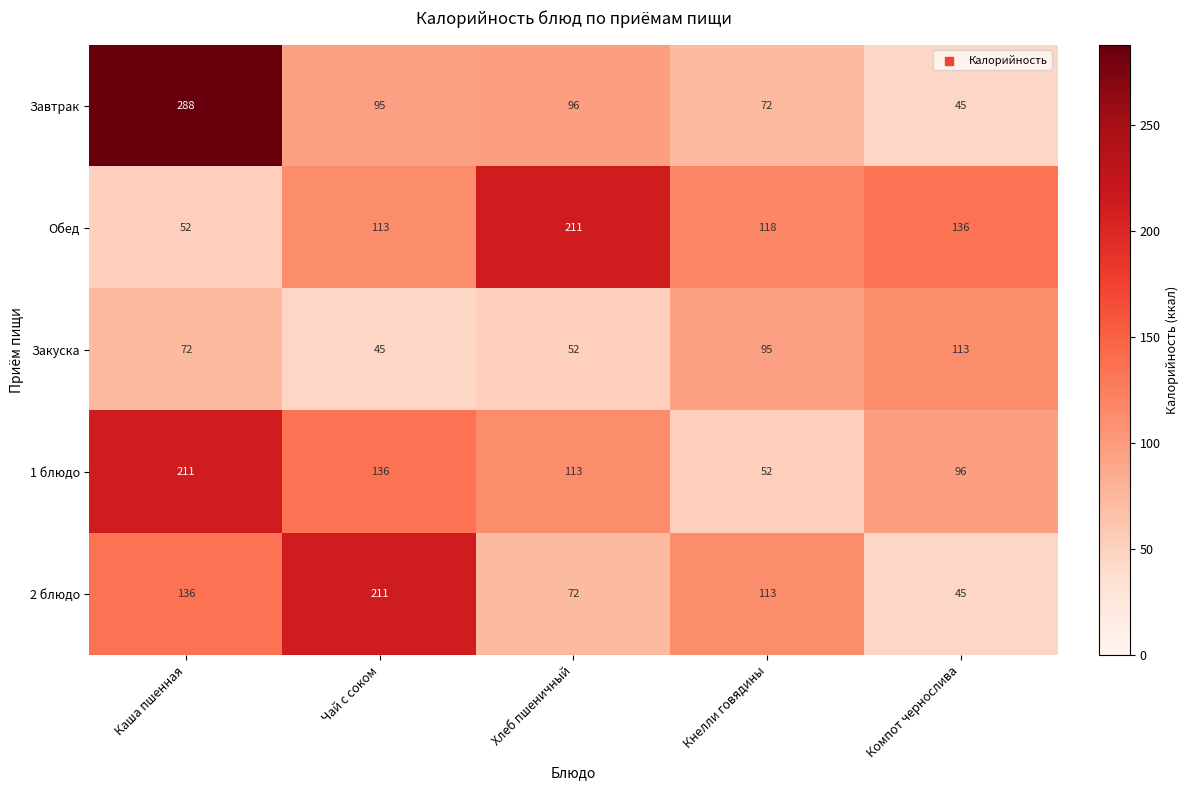

At which label does Завтрак first exceed 95?

Каша пшенная